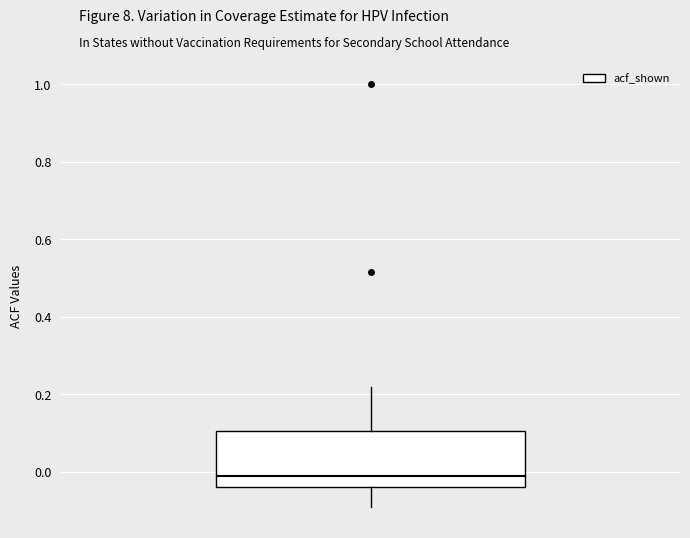

Read this box plot against the y-axis: the position of the median line, the range covered by the box, and the ends of both whiskers. The values are not printed on the chart, so give them approximately, as read against the axis.

median -0.02, box -0.04 to 0.10, whiskers -0.10 to 0.22